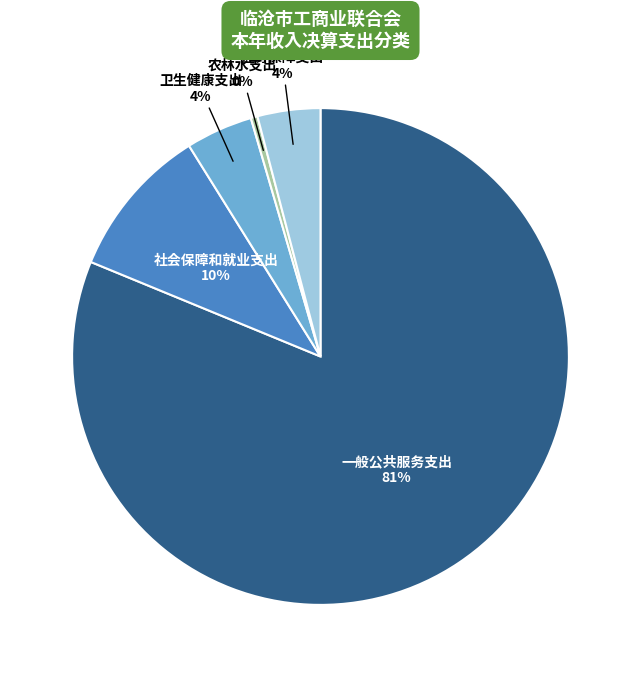

Does any single category account for the majority?

Yes